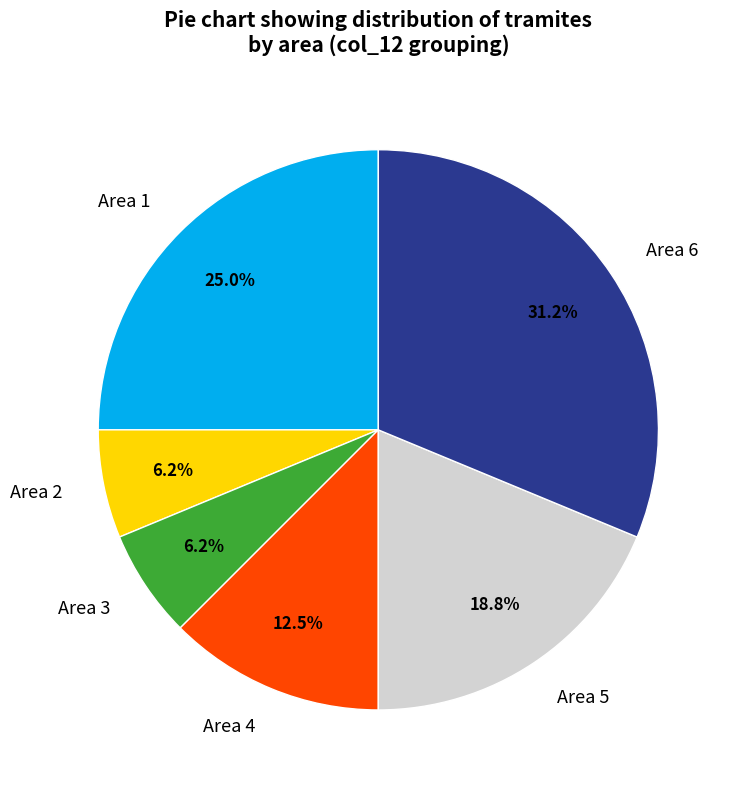

Which slice is the largest?

Area 6